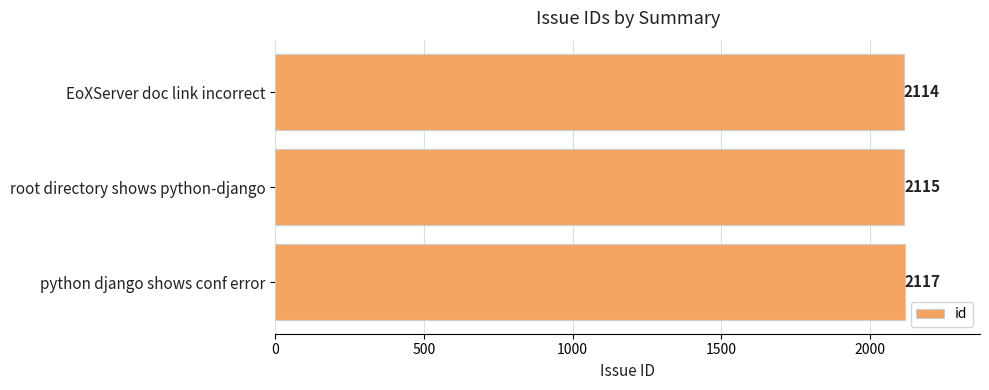

Between EoXServer doc link incorrect and python django shows conf error, which is larger?

python django shows conf error